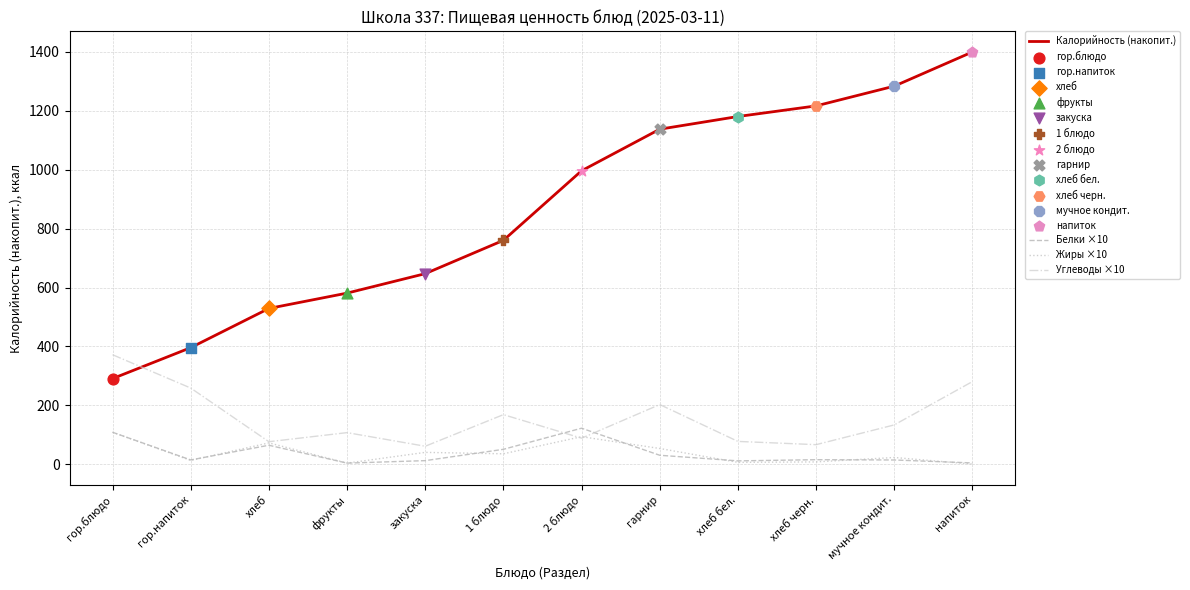

Which series has the widest spread of values?

Калорийность (накопит.)